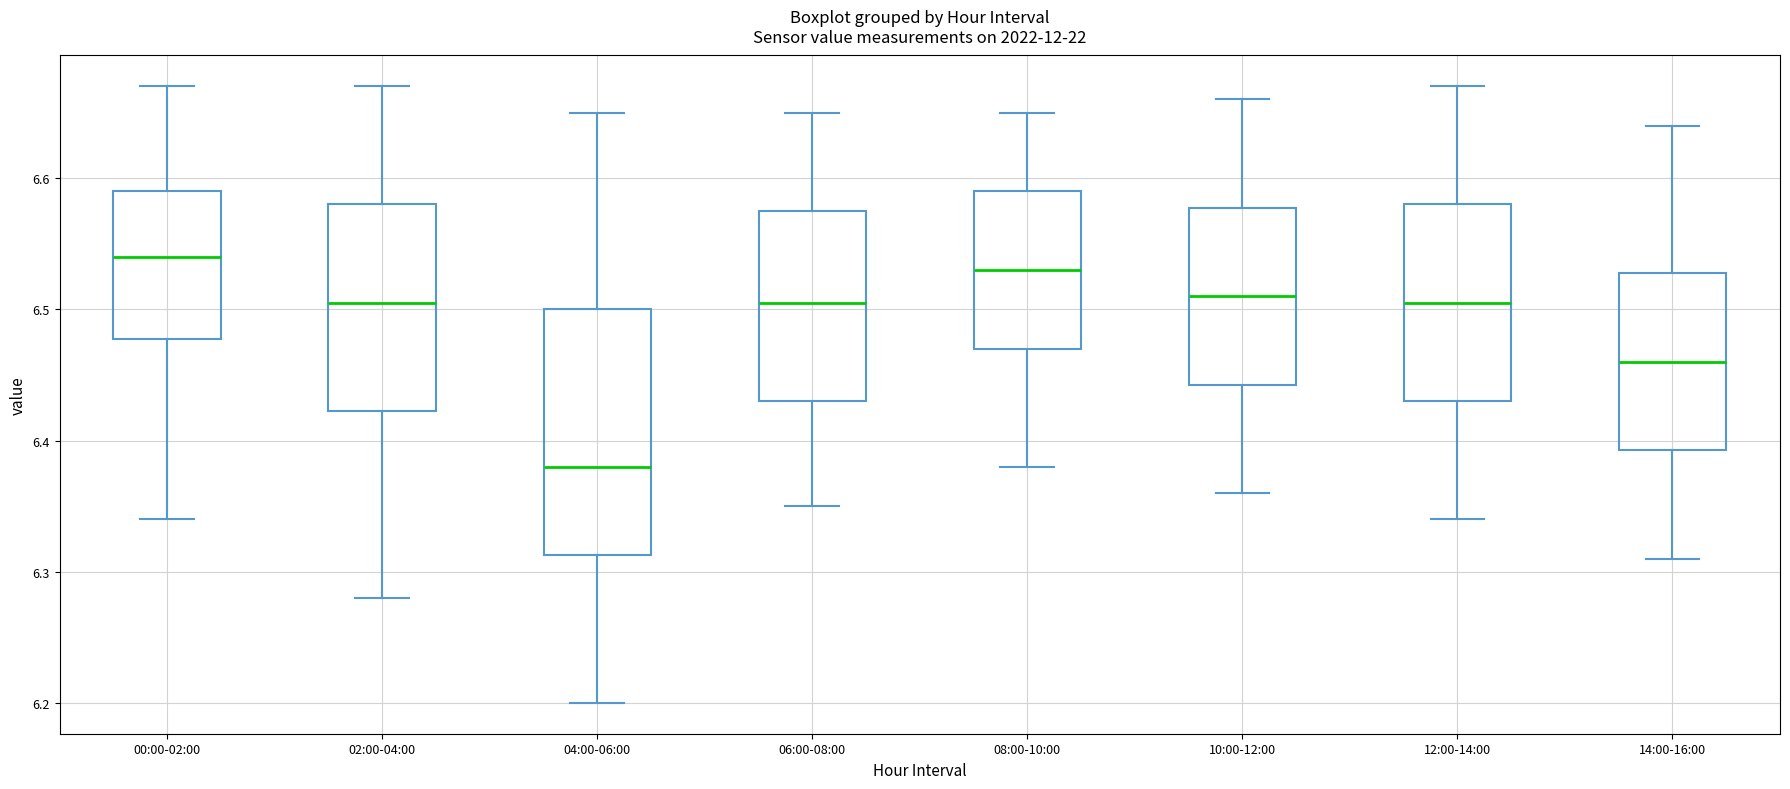

Reading left to right, transcribe this box plot: for each box, give where its median line is, the range the box spans, and where its two whiskers end, as read against the y-axis. The values are not printed on the chart, so give them approximately, as read against the axis.

00:00-02:00: median 6.54, box 6.48 to 6.59, whiskers 6.34 to 6.67
02:00-04:00: median 6.51, box 6.42 to 6.58, whiskers 6.28 to 6.67
04:00-06:00: median 6.38, box 6.31 to 6.50, whiskers 6.20 to 6.65
06:00-08:00: median 6.51, box 6.43 to 6.58, whiskers 6.35 to 6.65
08:00-10:00: median 6.53, box 6.47 to 6.59, whiskers 6.38 to 6.65
10:00-12:00: median 6.51, box 6.44 to 6.58, whiskers 6.36 to 6.66
12:00-14:00: median 6.51, box 6.43 to 6.58, whiskers 6.34 to 6.67
14:00-16:00: median 6.46, box 6.39 to 6.53, whiskers 6.31 to 6.64